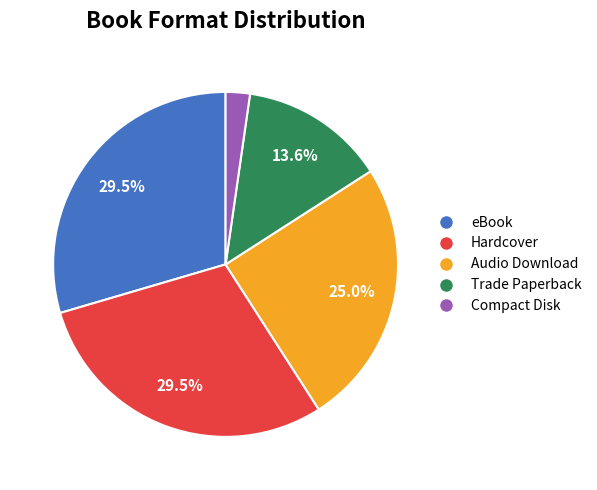

Is there any slice that represents more than half of the pie?

No